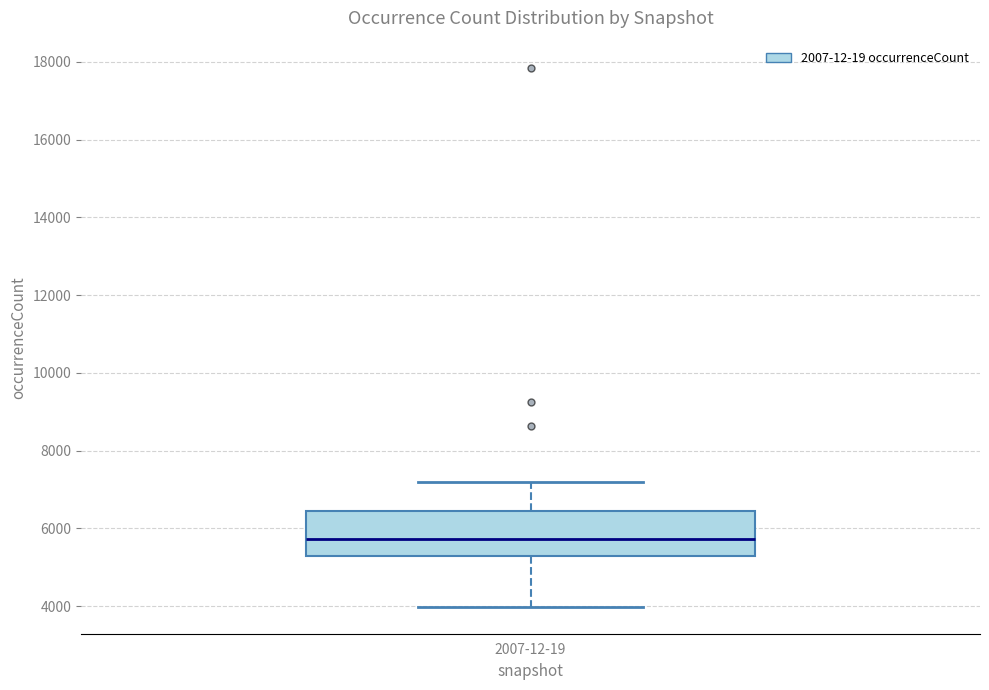

Transcribe this box plot: give where the median line is, the range the box spans, and where the two whiskers end, as read against the y-axis. The values are not printed on the chart, so give them approximately, as read against the axis.

median 5800, box 5200 to 6400, whiskers 4000 to 7200